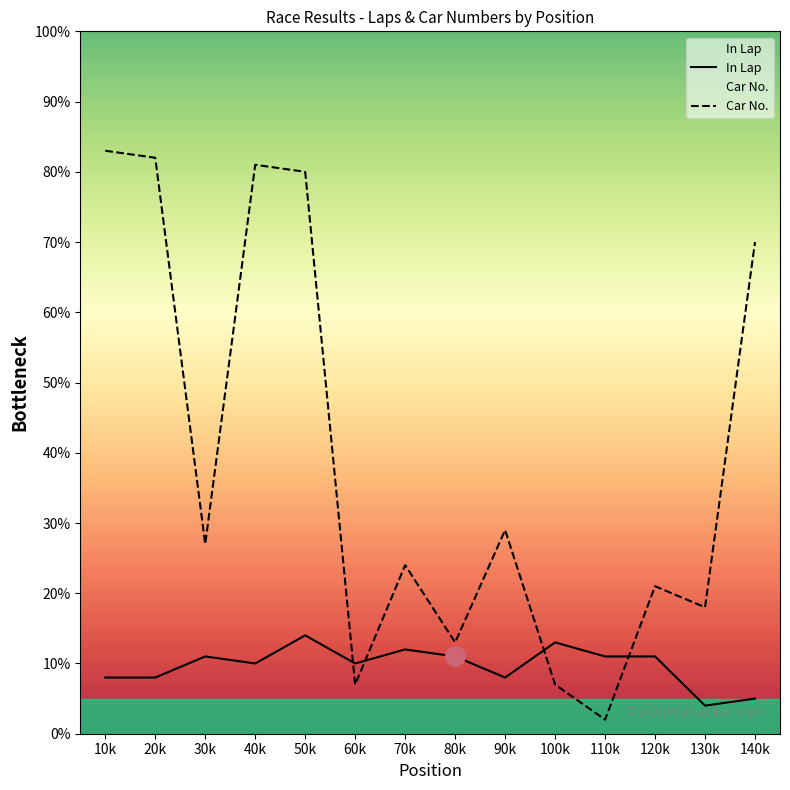

At which category does In Lap reach its first local peak?

30k